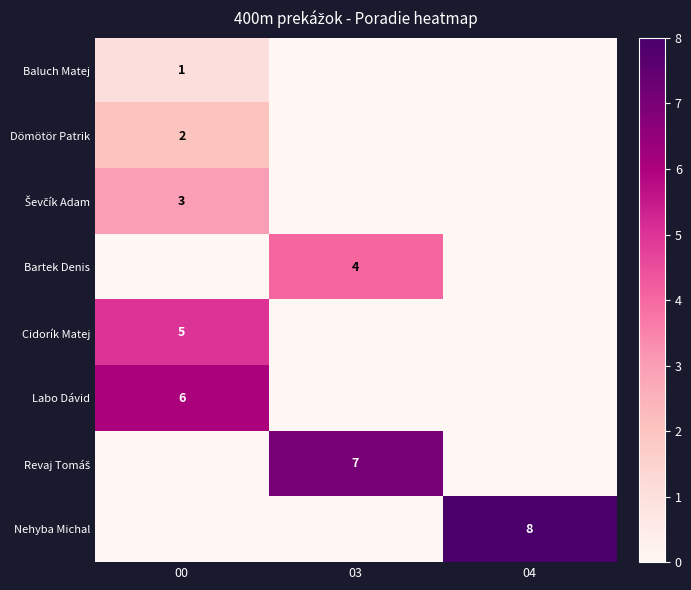

List the labels in order of row_7 value, smallest first.

00, 03, 04